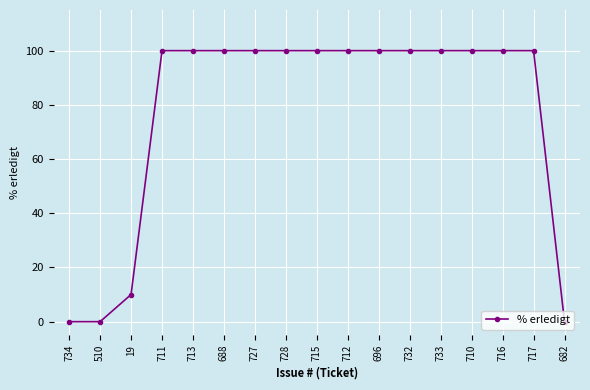

Reading left to right, list all the values displayed in this chart.

734=0	510=0	19=10	711=100	713=100	688=100	727=100	728=100	715=100	712=100	696=100	732=100	733=100	710=100	716=100	717=100	682=0